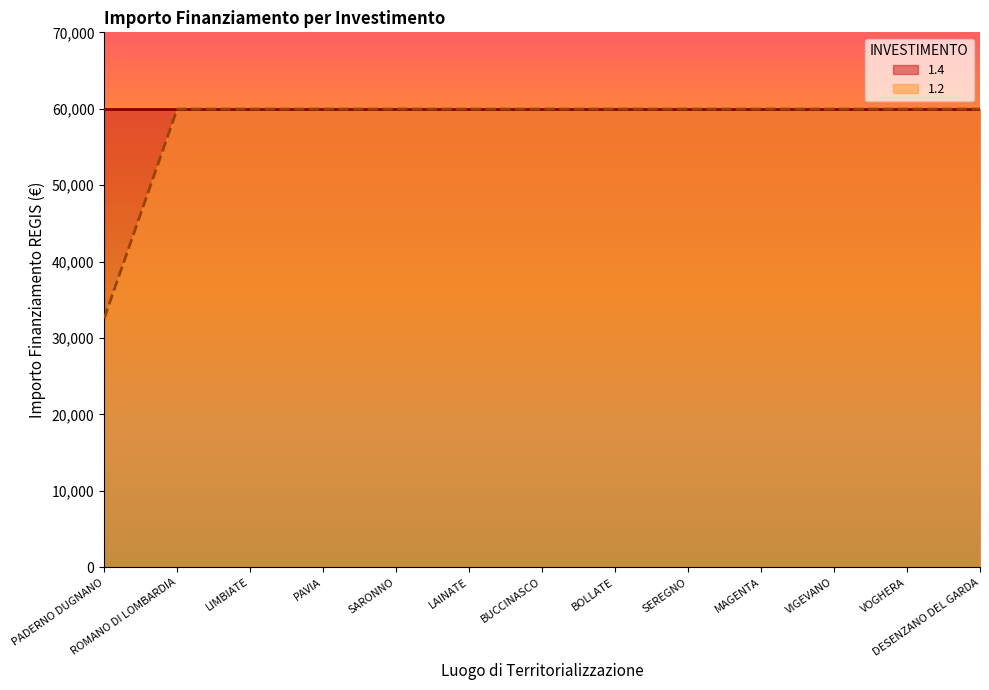

The value at LIMBIATE is 59966. True or false?

True